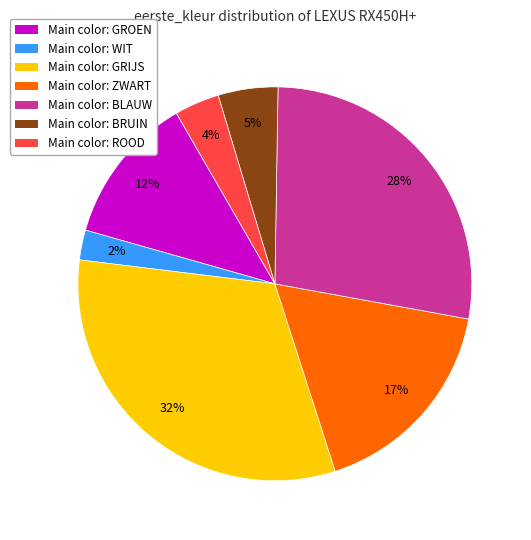

Is there any slice that represents more than half of the pie?

No